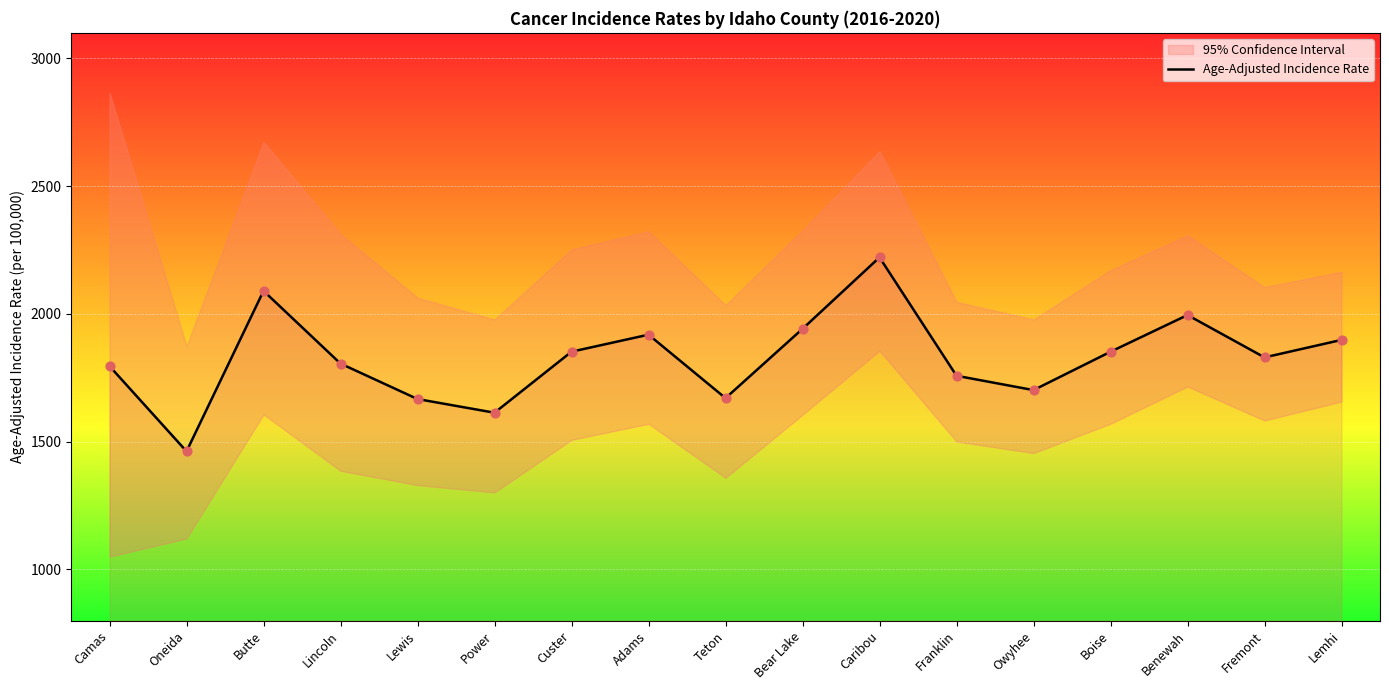

What is the change in value from Boise to Benewah?

+143.6